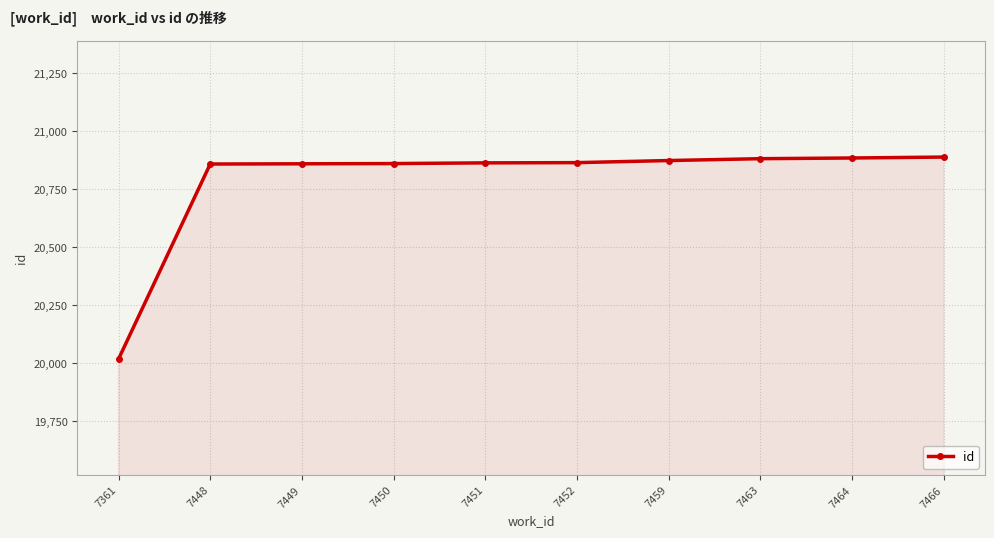

What is the difference between the maximum and second lowest values?

30